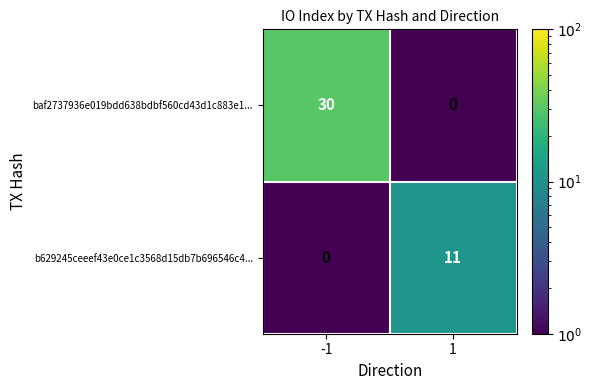

Reading left to right, what are all the values shown in this chart?

baf2737936e019bdd638bdbf560cd43d1c883e1...: -1=30	1=0
b629245ceeef43e0ce1c3568d15db7b696546c4...: -1=0	1=11